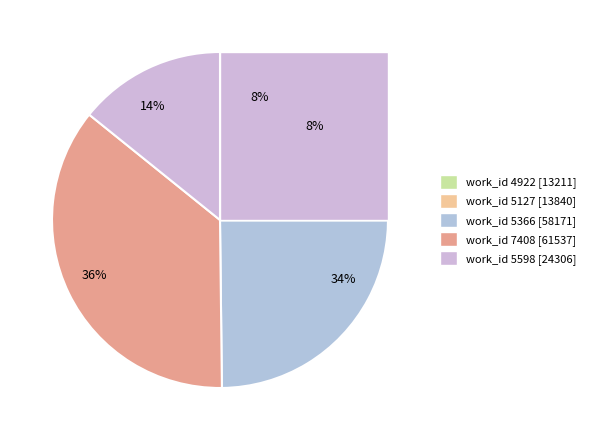

To the nearest percent, what is the difference between the largest and smallest slice percentages?

28%